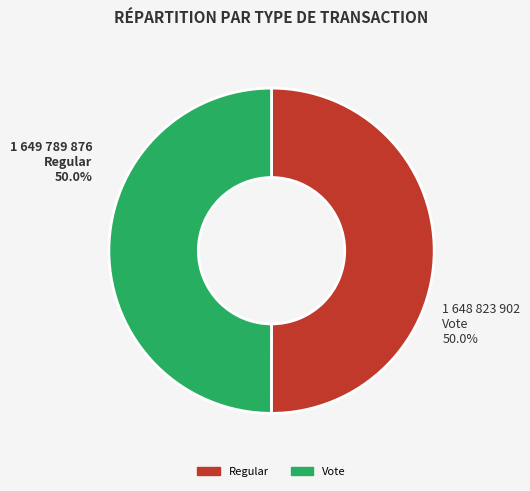

What is the ratio of the value at Regular to the value at Vote?

1.0